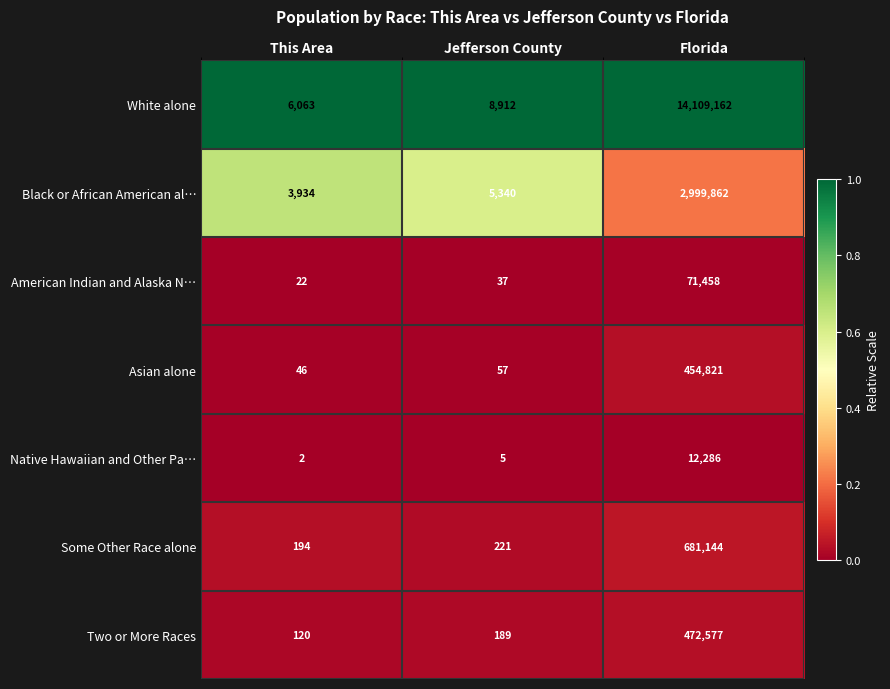

At This Area, list the series in order from smallest to largest.

Native Hawaiian and Other Pa…, American Indian and Alaska N…, Asian alone, Two or More Races, Some Other Race alone, Black or African American al…, White alone